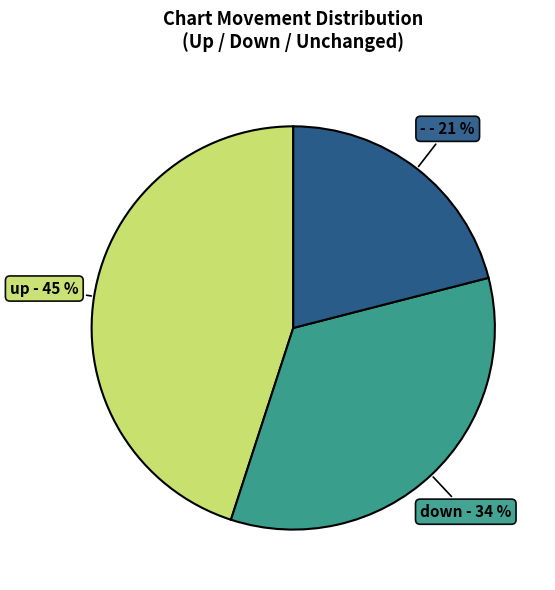

To the nearest percent, what is the average slice percentage?

33%